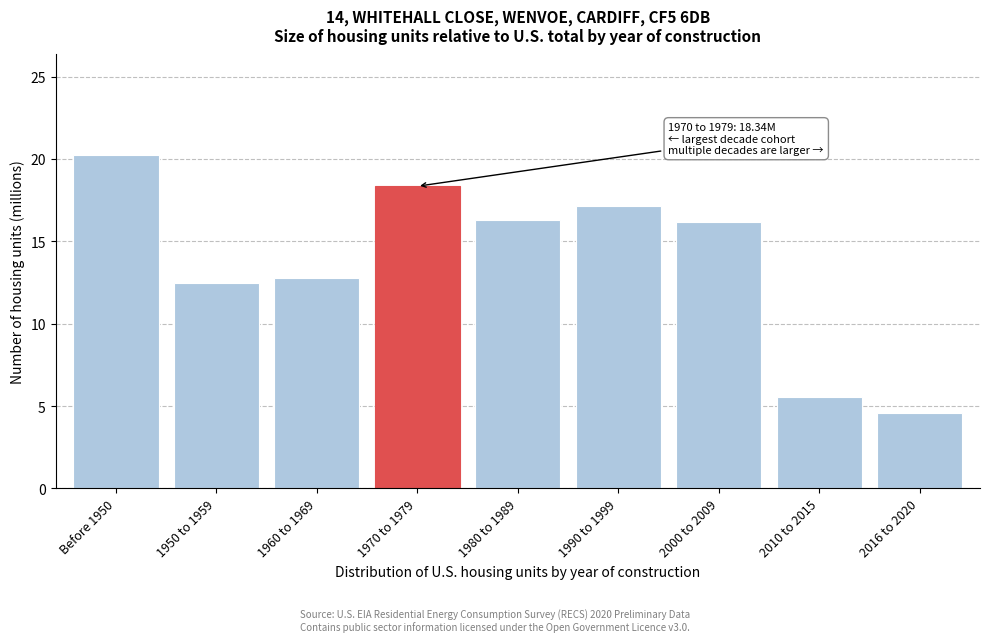

Reading left to right, transcribe all the data shown in this chart.

Before 1950=20.3	1950 to 1959=12.5	1960 to 1969=12.8	1970 to 1979=18.3	1980 to 1989=16.3	1990 to 1999=17.2	2000 to 2009=16.2	2010 to 2015=5.5	2016 to 2020=4.6